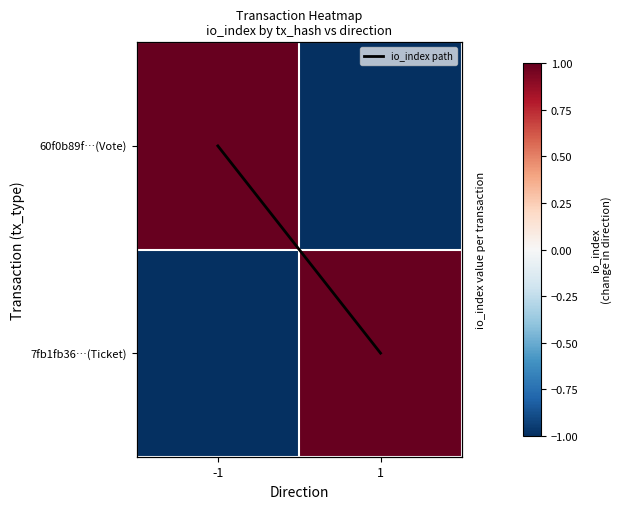

What is the minimum value shown in the chart?

-1